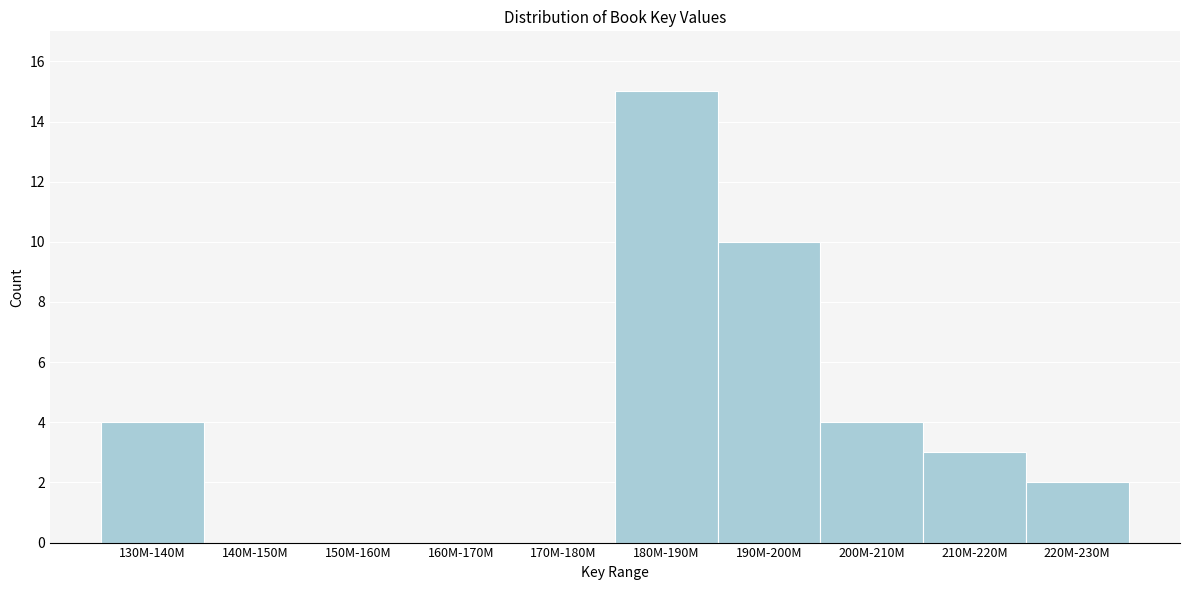

Reading right to left, extract all data points from this chart.

220M-230M=2	210M-220M=3	200M-210M=4	190M-200M=10	180M-190M=15	170M-180M=0	160M-170M=0	150M-160M=0	140M-150M=0	130M-140M=4